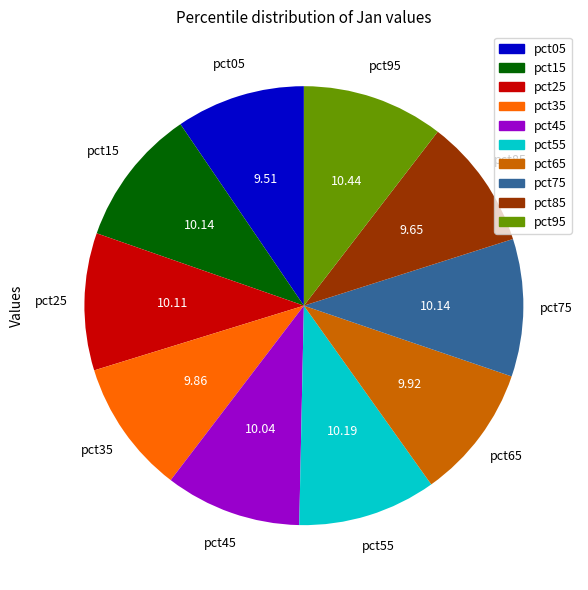

Is pct75 the majority of the pie?

No